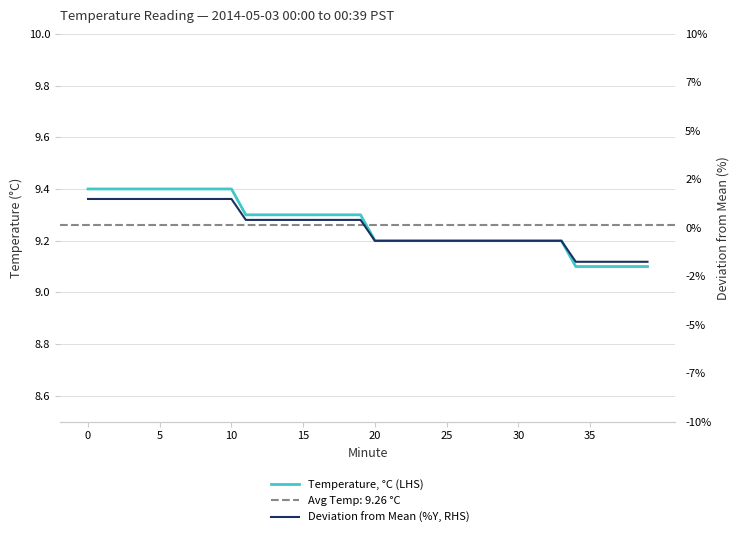

How many categories are shown in the chart?

40